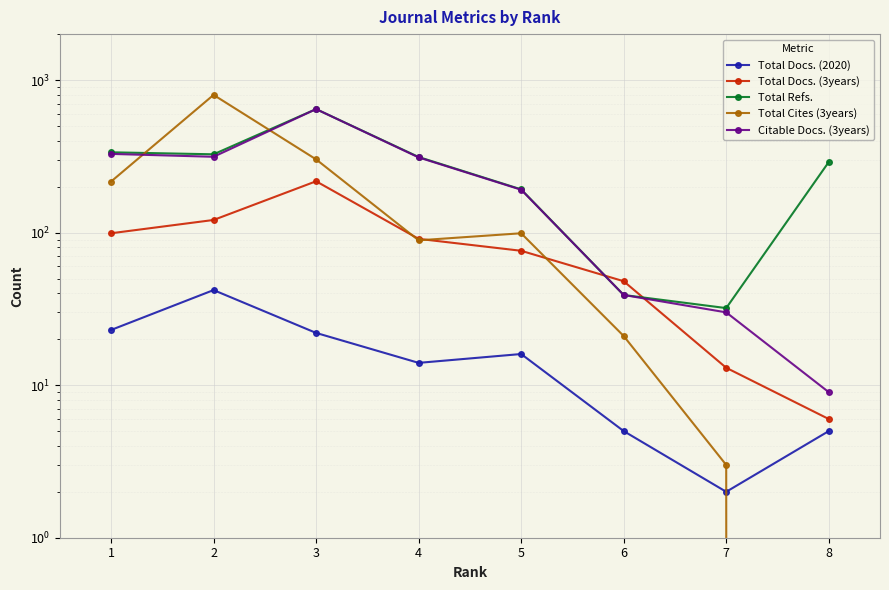

True or false: Total Docs. (2020) and Total Refs. intersect in this chart.

False